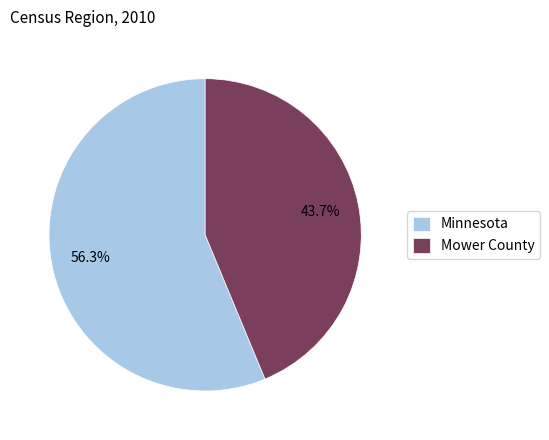

To the nearest percent, what percentage of the pie is Mower County?

44%